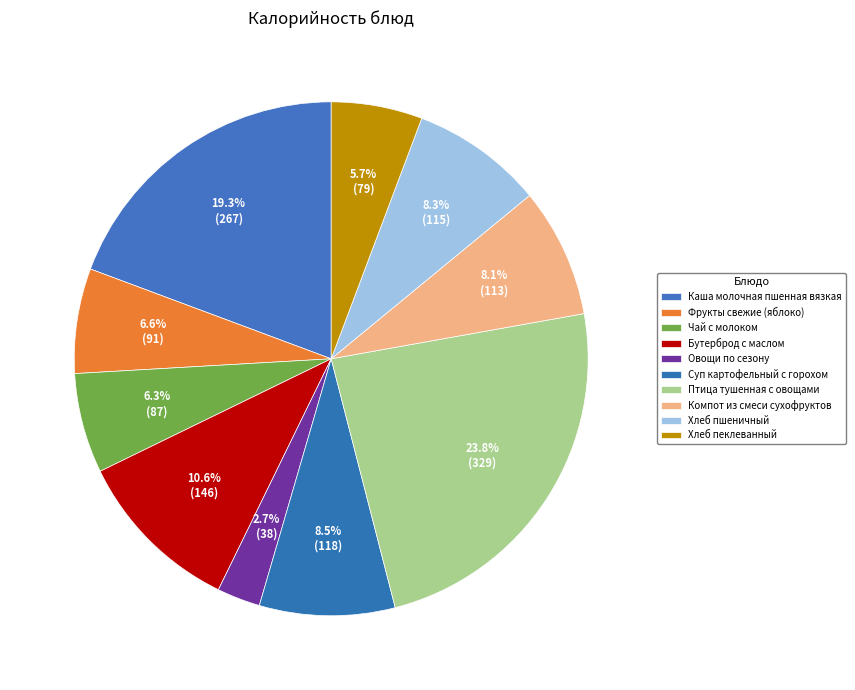

Does Фрукты свежие (яблоко) account for over 50% of the chart?

No